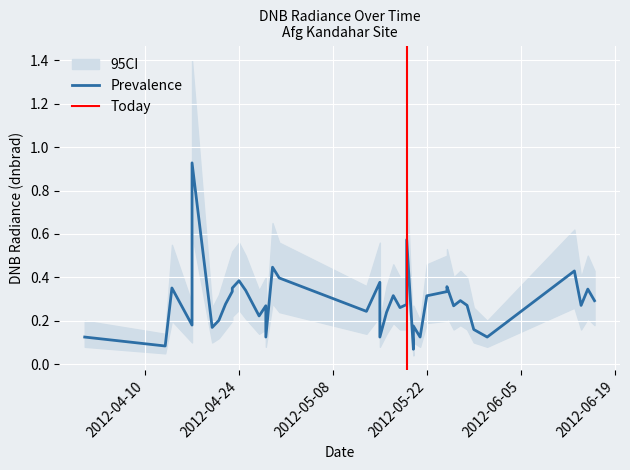

What is the difference between the maximum and minimum values in the dnbrad_low series?

0.6